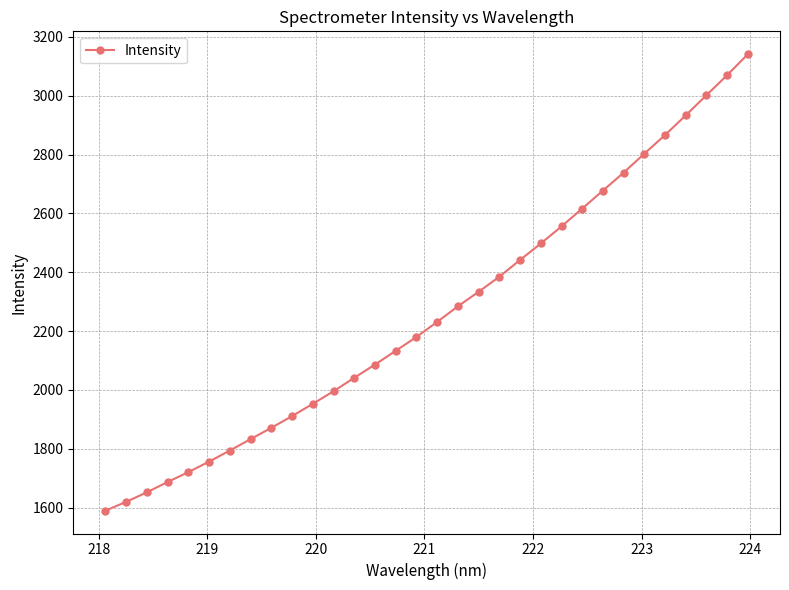

What is the value of the 27th point from the left?

2803.2